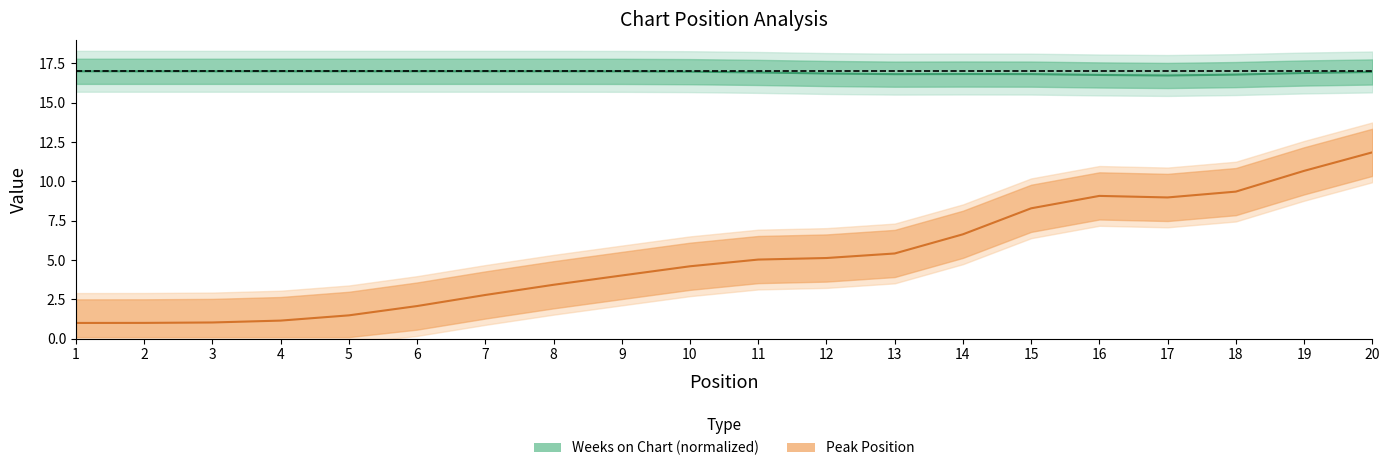

What is the difference between the maximum and minimum values in the Weeks on Chart (normalized) series?

0.3